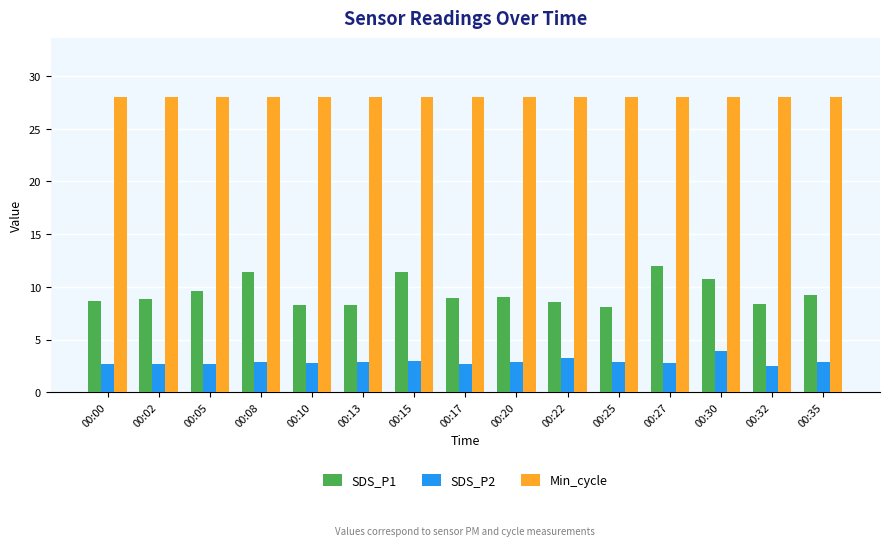

What is the average value of the SDS_P1 series?

9.4